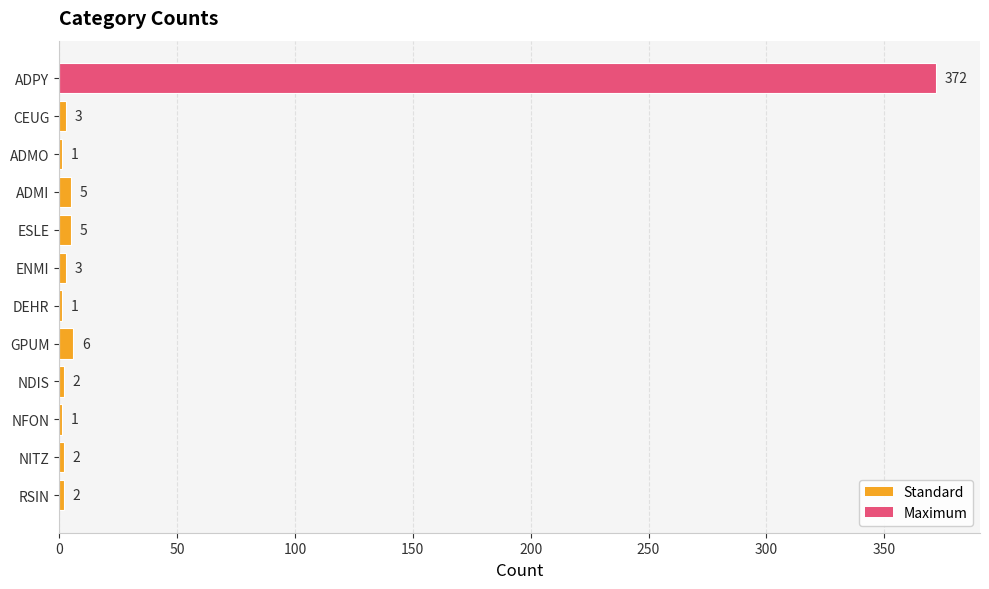

Which has a higher value, ENMI or NFON?

ENMI